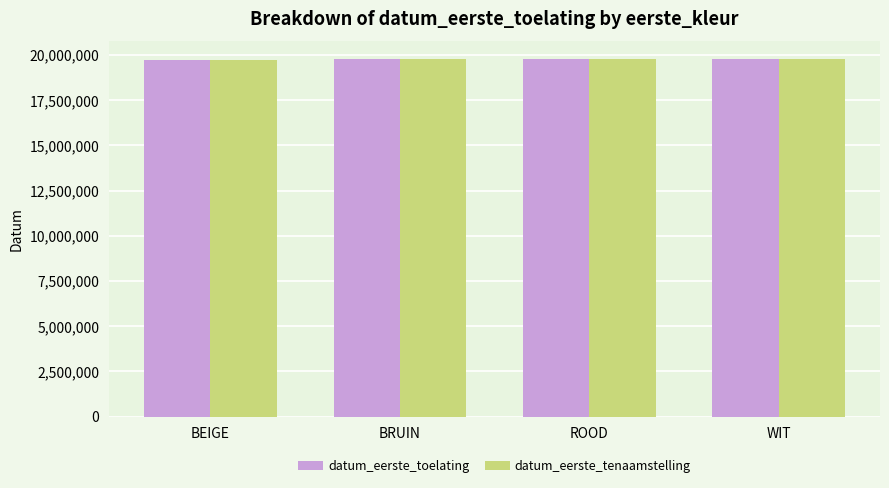

What is the lowest value of the datum_eerste_toelating series?

19735769.5